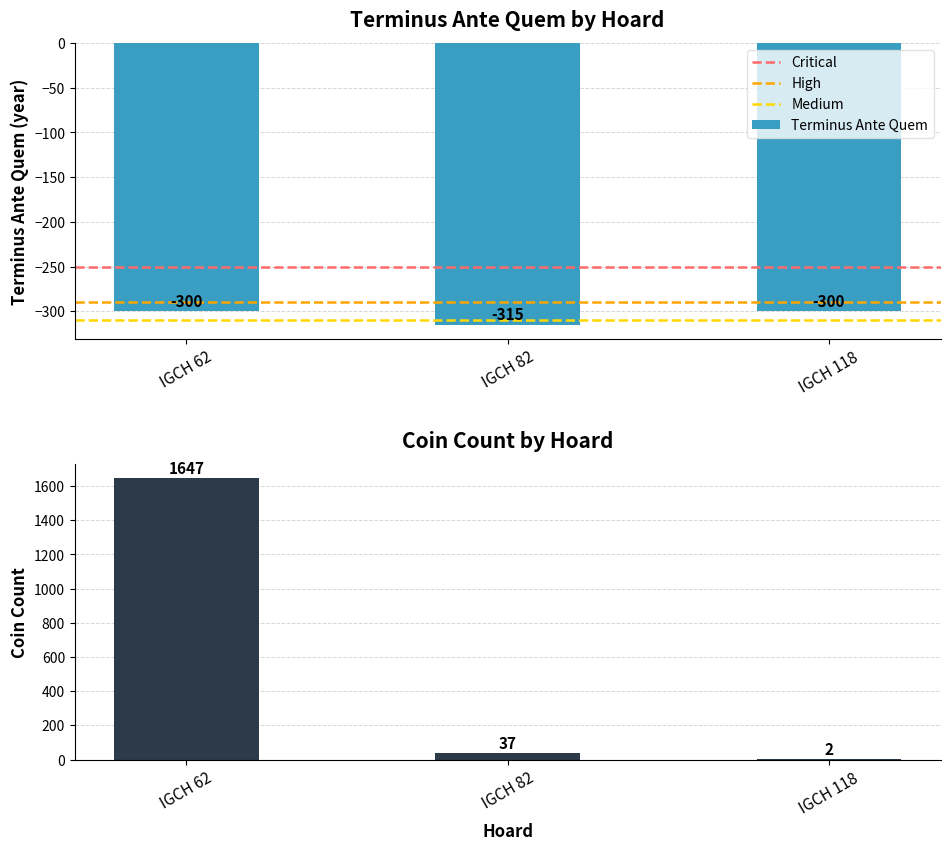

What value does the Terminus Ante Quem series have at IGCH 118, to the nearest 10?

-300